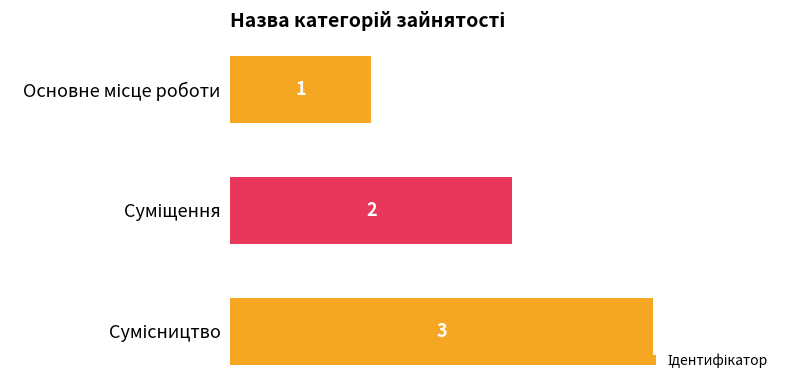

How many values are between 1 and 3?

3